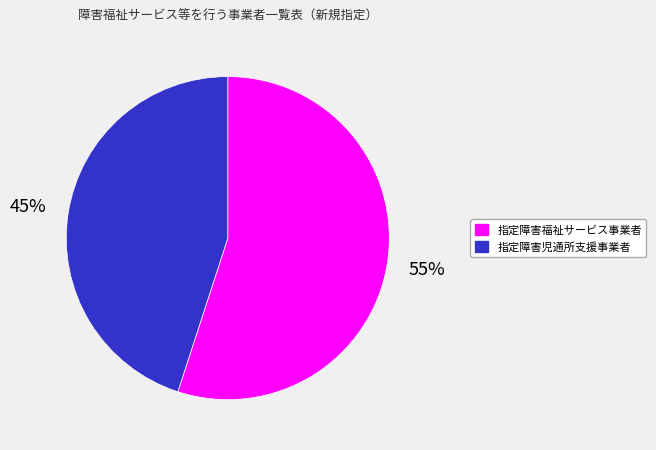

Approximately how many times larger is the value at 指定障害児通所支援事業者 compared to 指定障害福祉サービス事業者?

0.8